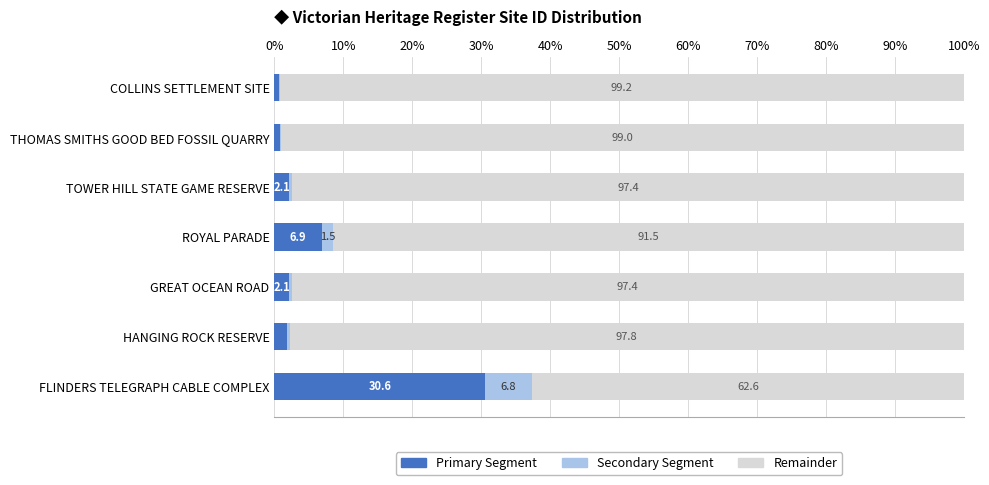

What is the highest value of the Primary Segment series?

30.6